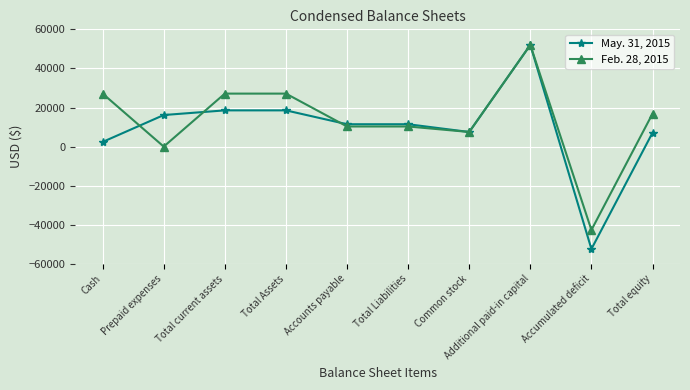

What is the maximum value shown in the chart?

52025